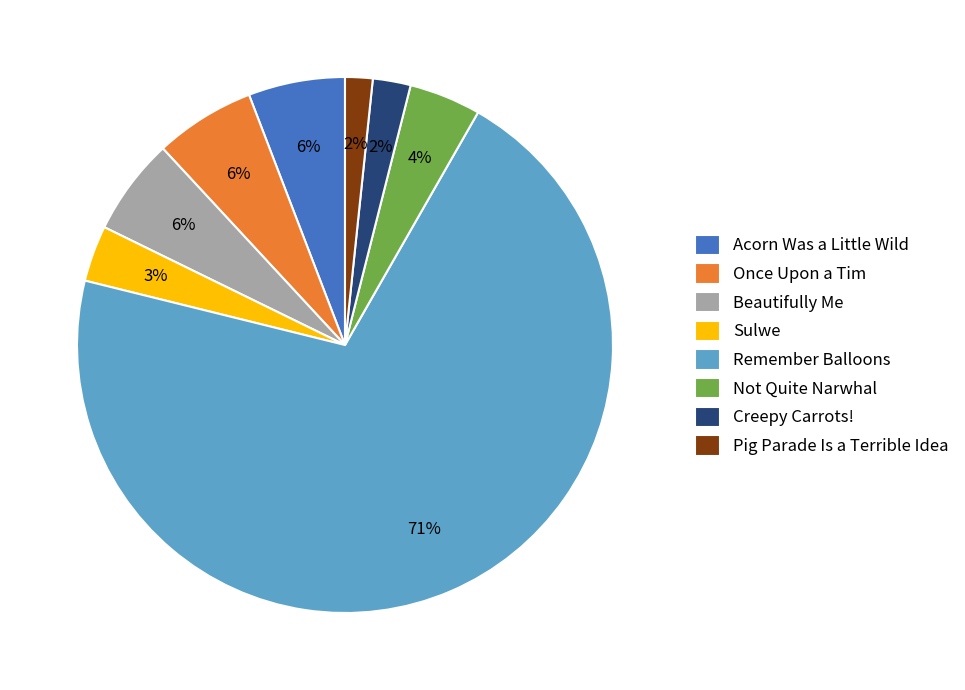

Approximately how many times larger is the value at Beautifully Me compared to Acorn Was a Little Wild?

1.0